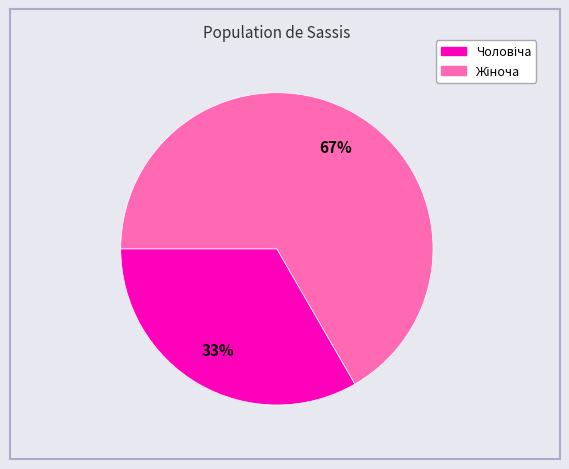

Is there any slice that represents more than half of the pie?

Yes